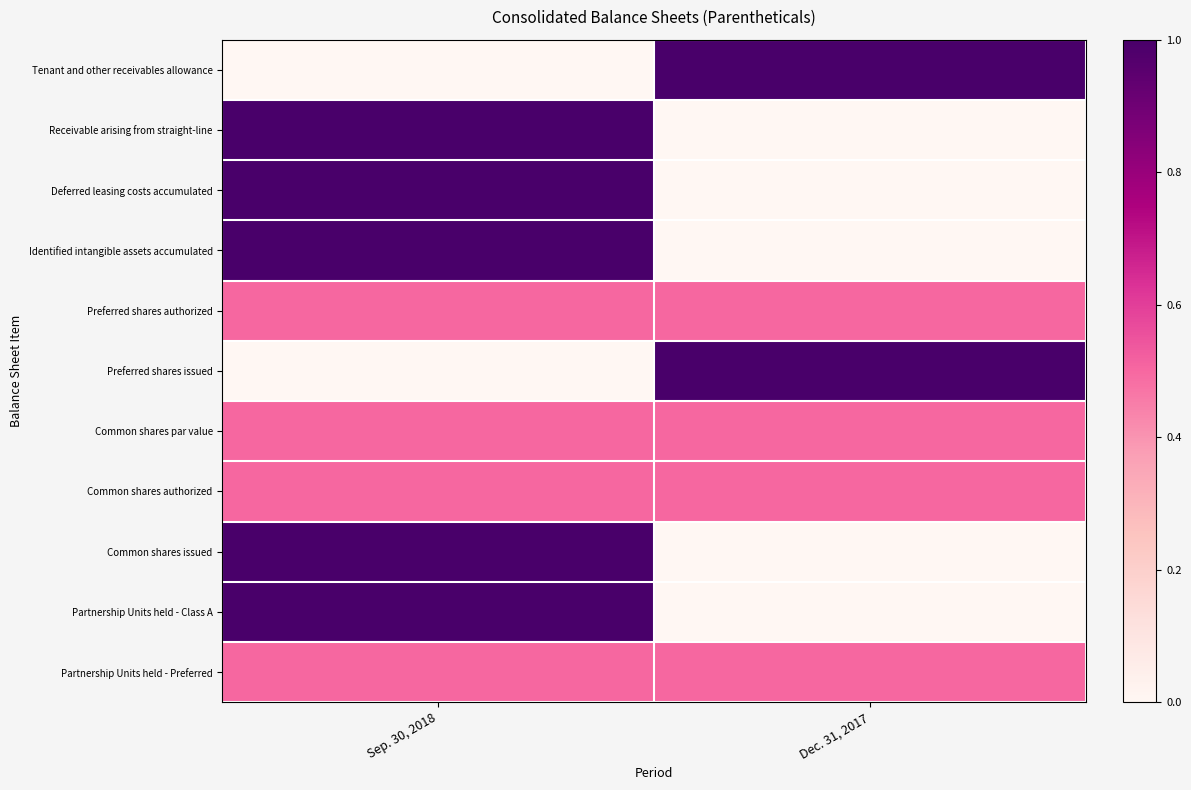

At how many categories does at least one series exceed 0?

2